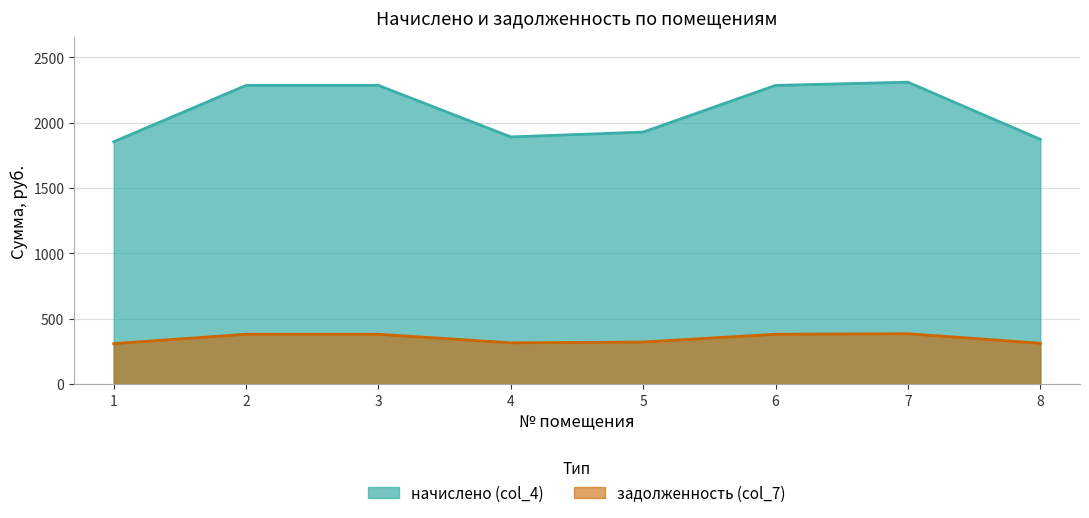

How many lines are shown in the chart?

2